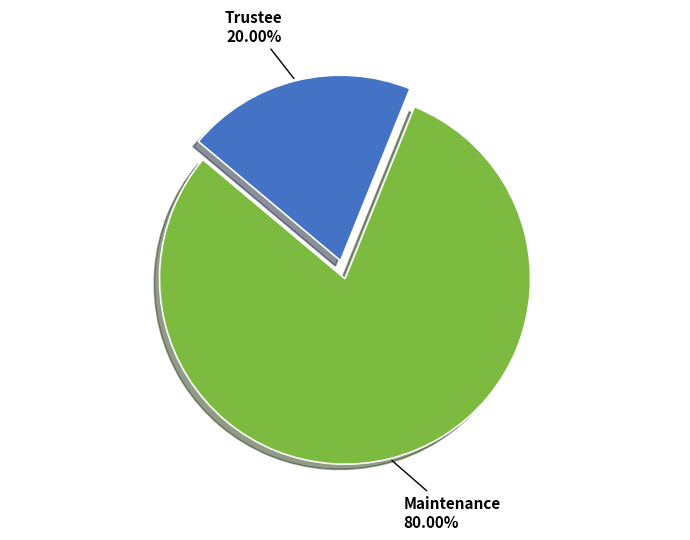

To the nearest percent, what is the combined percentage of Maintenance and Trustee?

100%